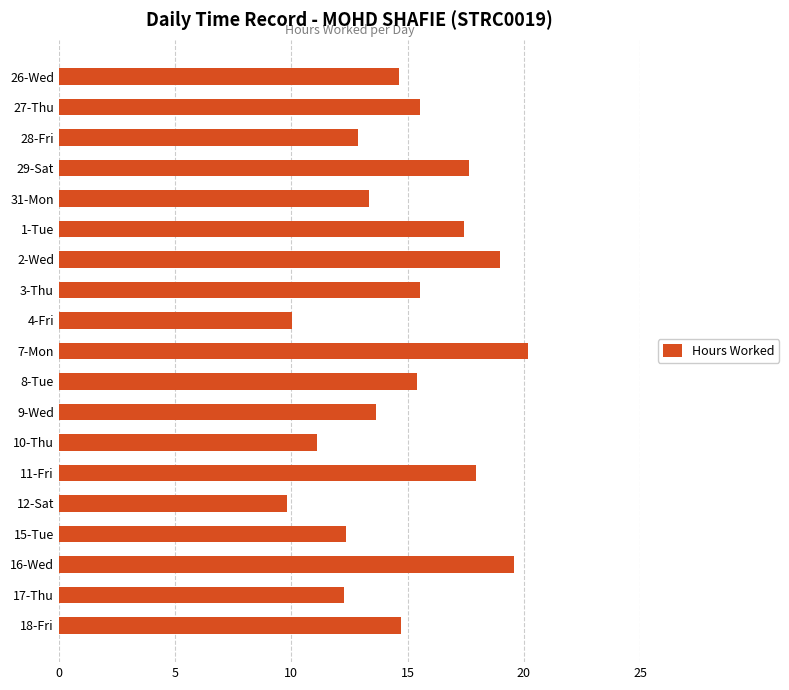

Approximately how many times larger is the value at 4-Fri compared to 1-Tue?

0.6